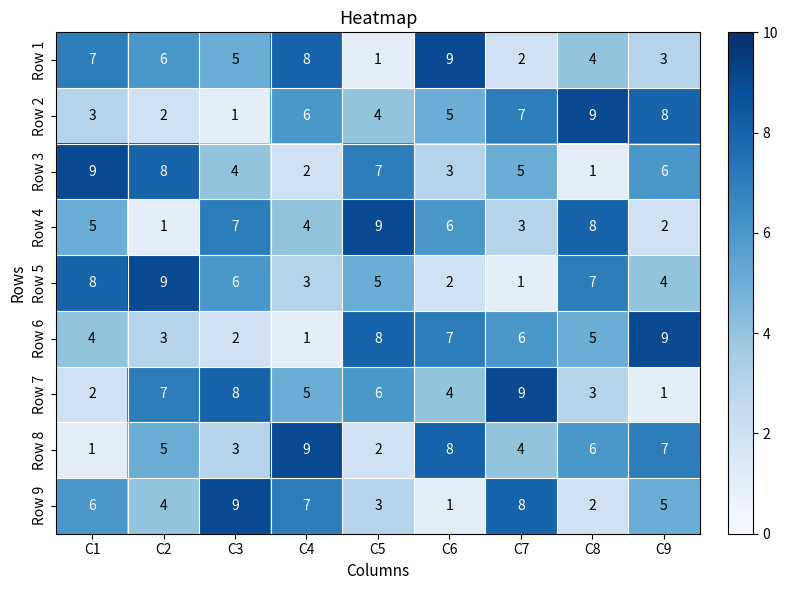

What is the difference between the maximum and second lowest values in the Row 8 series?

7